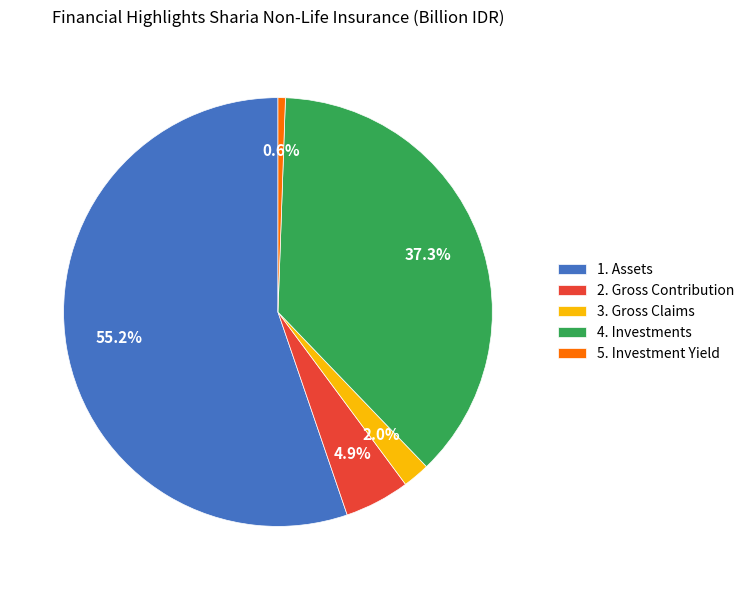

Combined, do 5. Investment Yield and 1. Assets account for over 50%?

Yes